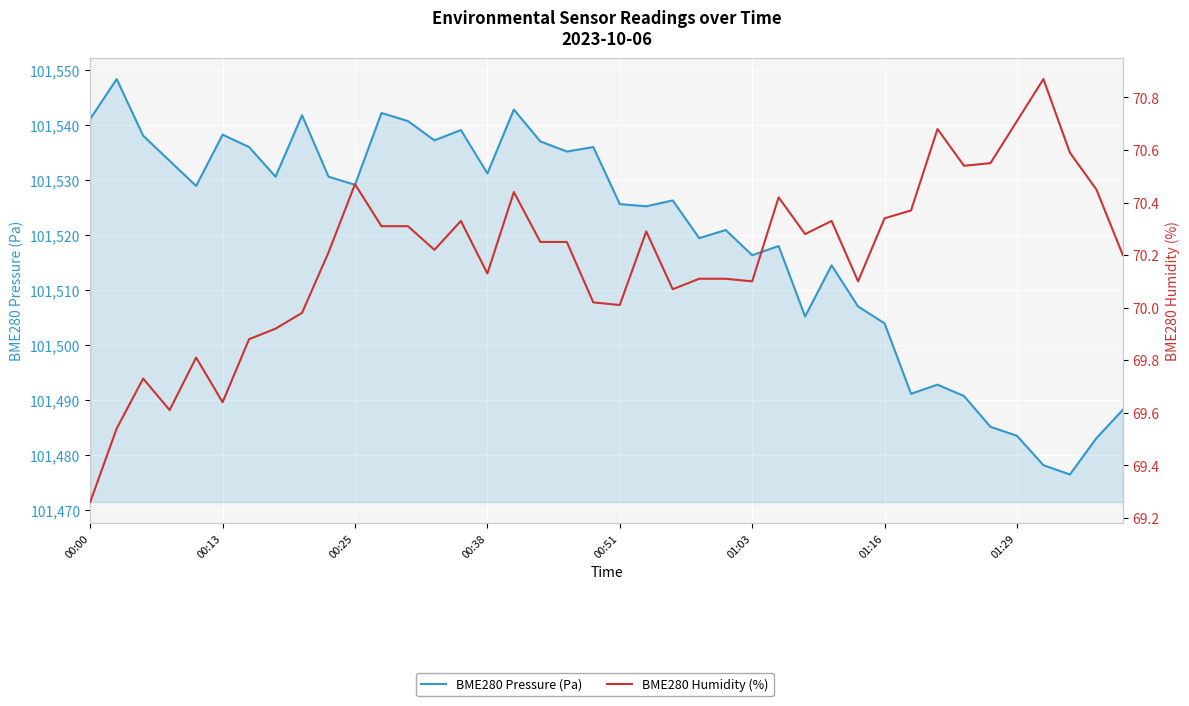

Which series has the largest range (max minus min)?

BME280 Pressure (Pa)